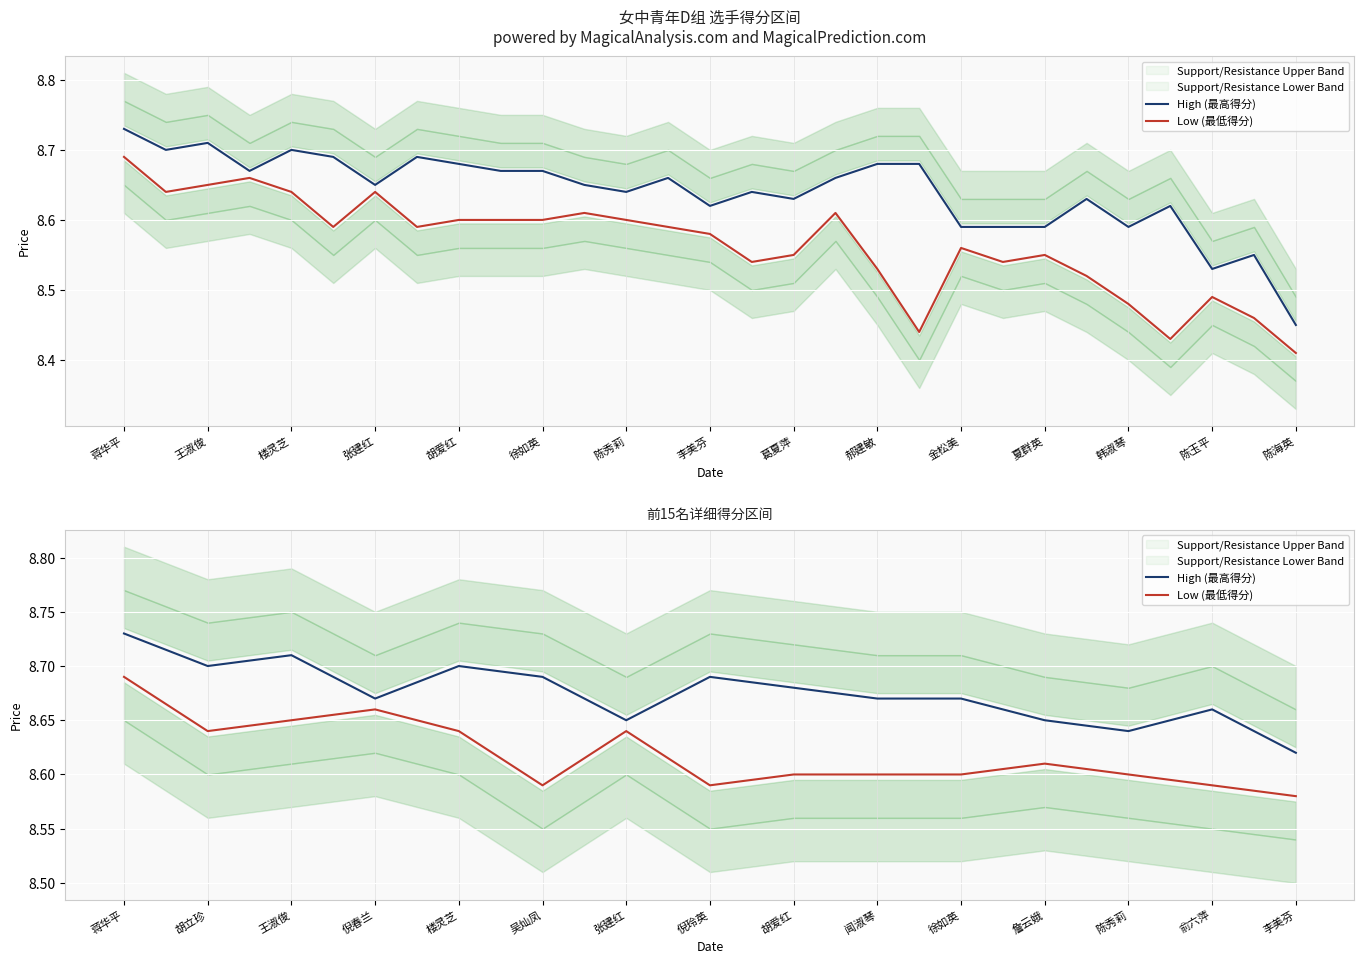

What is the minimum value for Low (最低得分)?

8.6